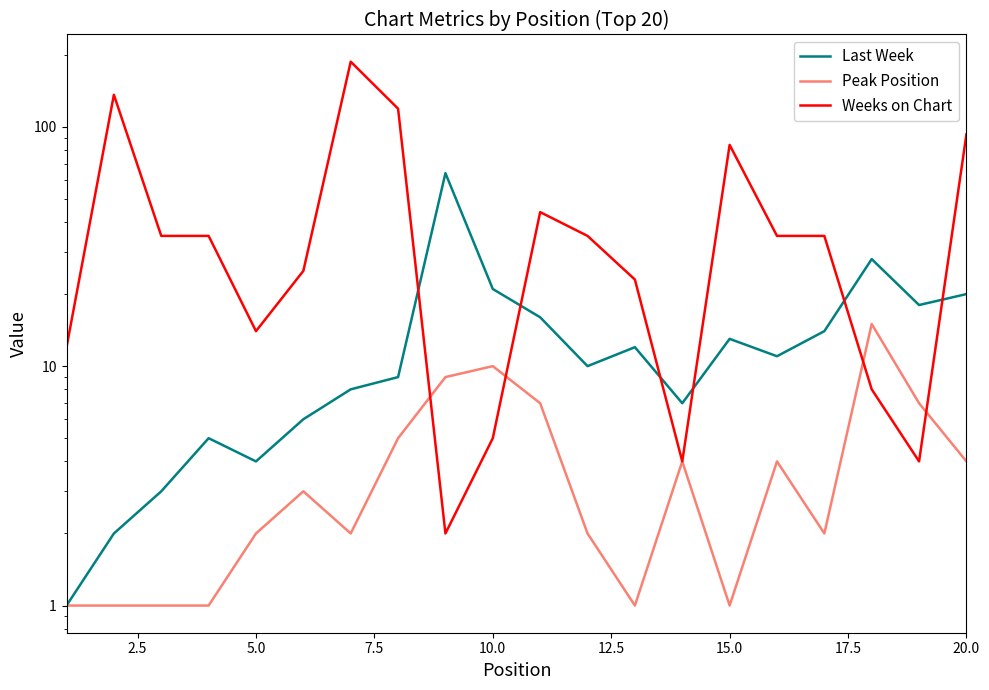

True or false: Last Week and Peak Position cross at least once.

False